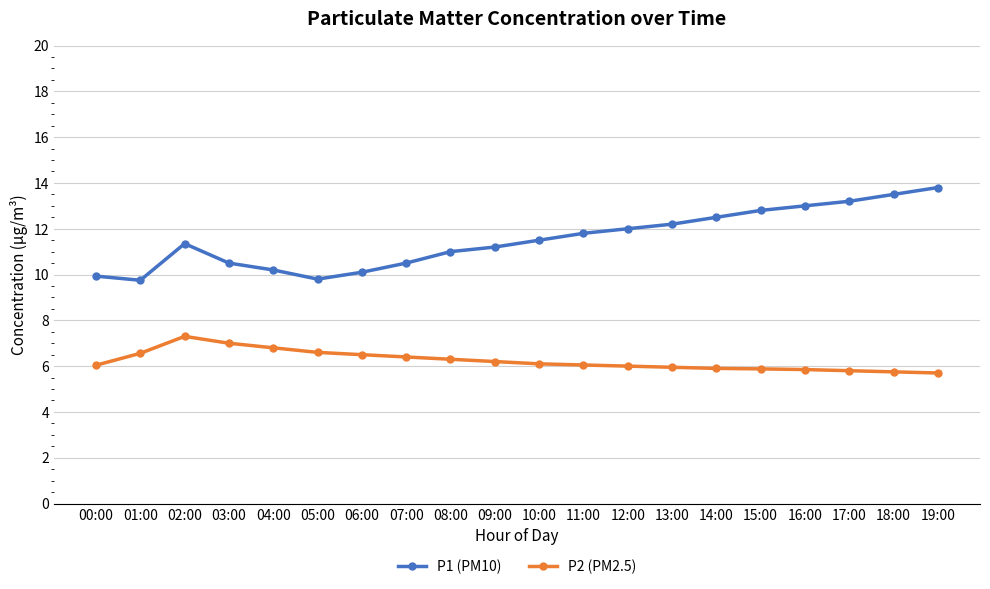

True or false: P2 (PM2.5) has more than 0 interior local peaks.

True